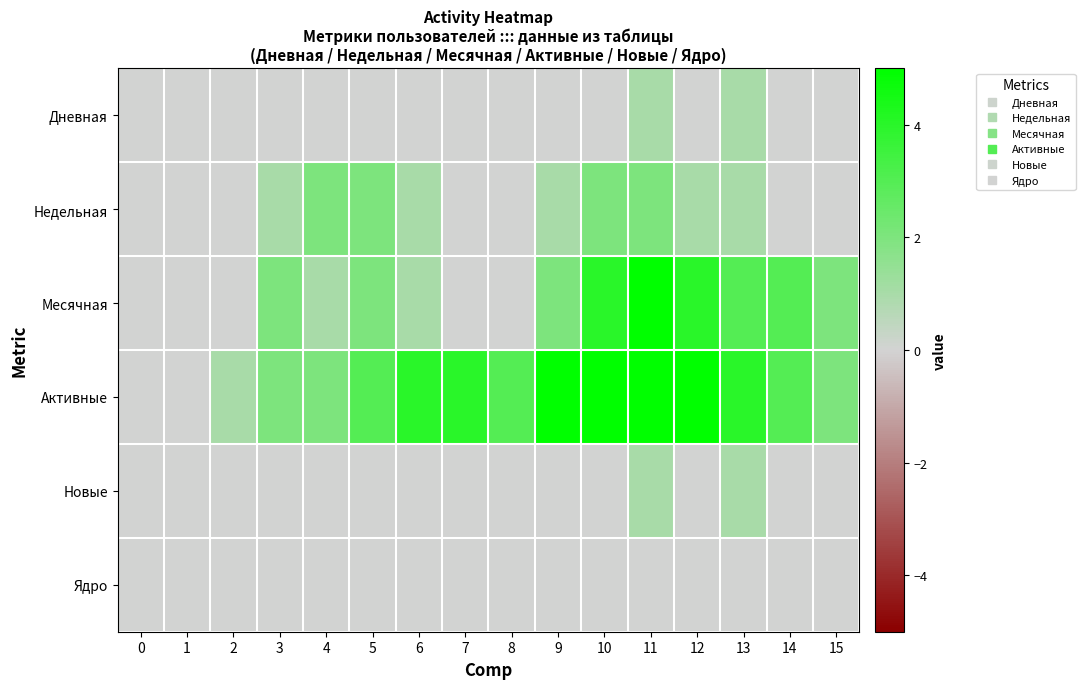

Which label corresponds to the largest value in the chart?

11